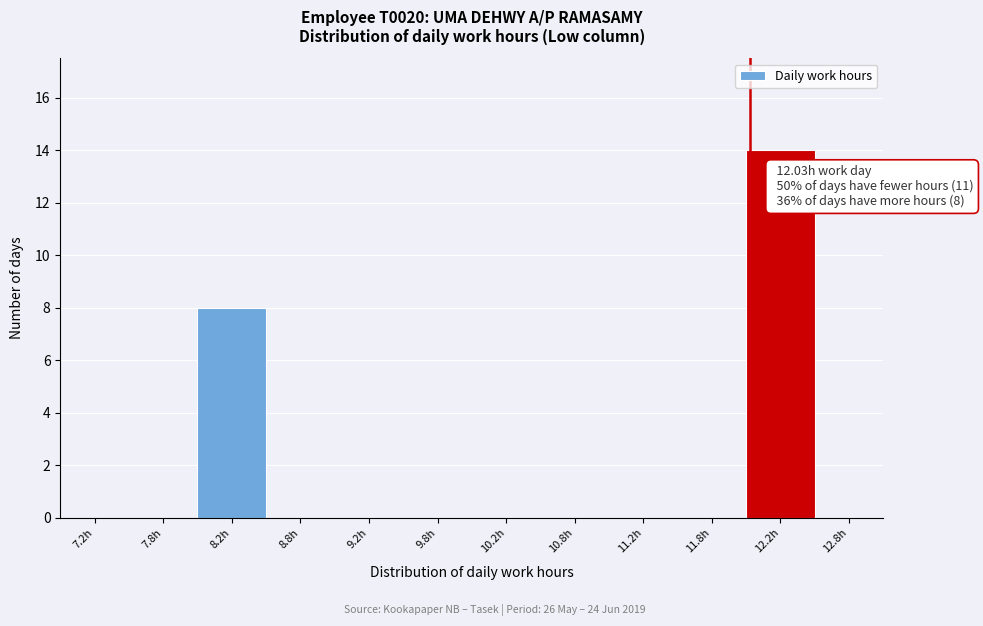

Which range on the x-axis has the tallest bar?

12.0 to 12.5